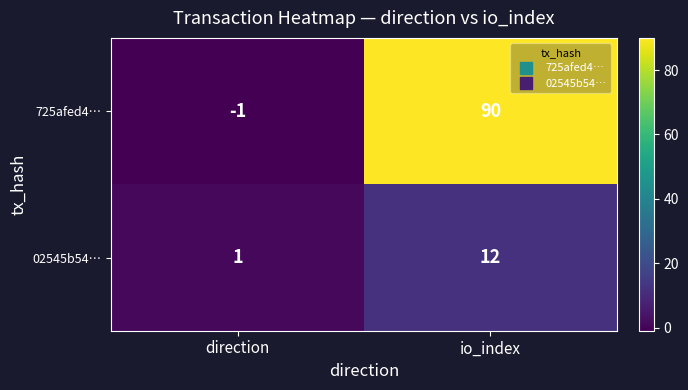

Which label corresponds to the largest value in the chart?

io_index